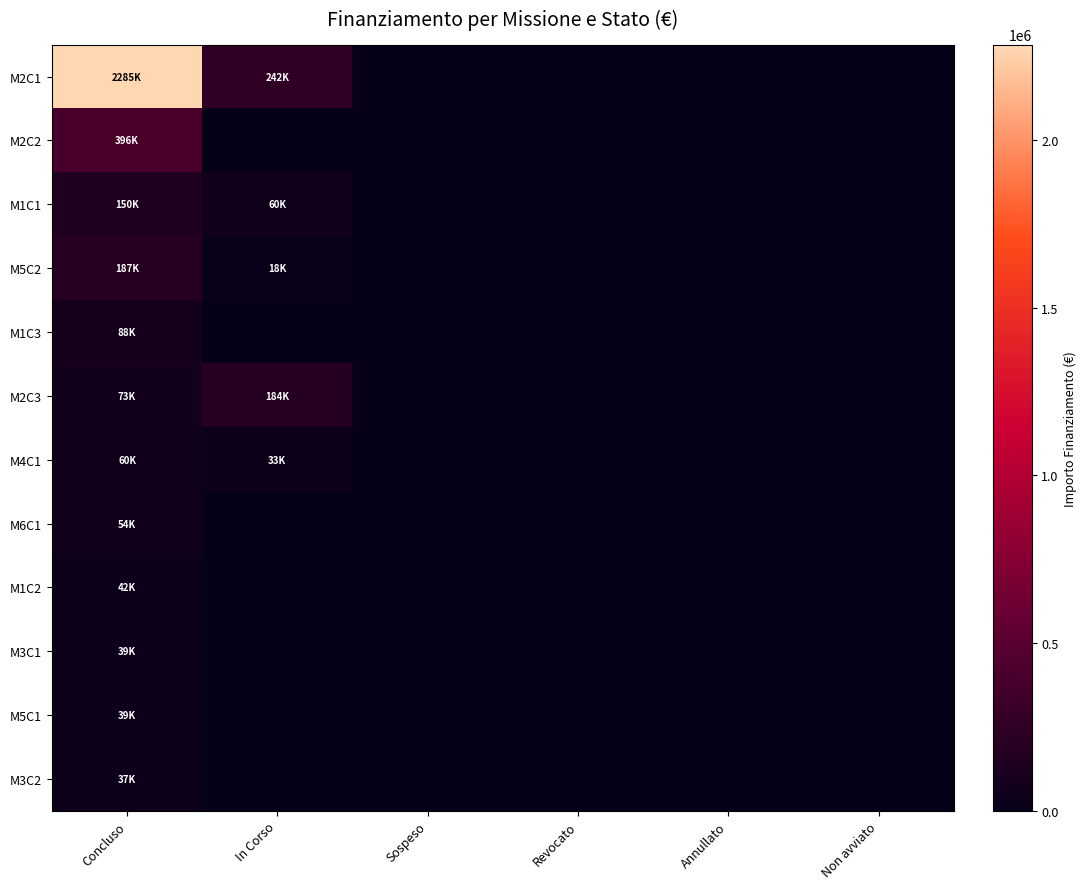

At Non avviato, list the series in order from smallest to largest.

M2C1, M2C2, M1C1, M5C2, M1C3, M2C3, M4C1, M6C1, M1C2, M3C1, M5C1, M3C2